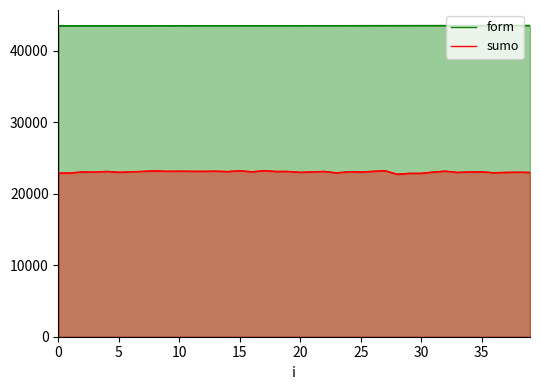

True or false: form and sumo intersect in this chart.

False